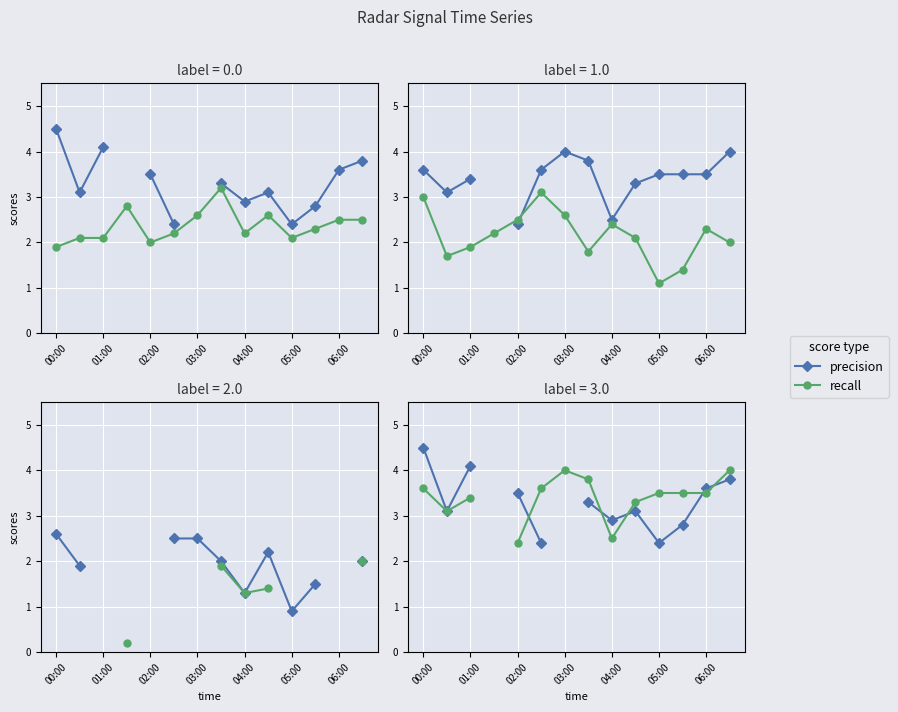

Is it true that precision equals 4.6 at 7?

False